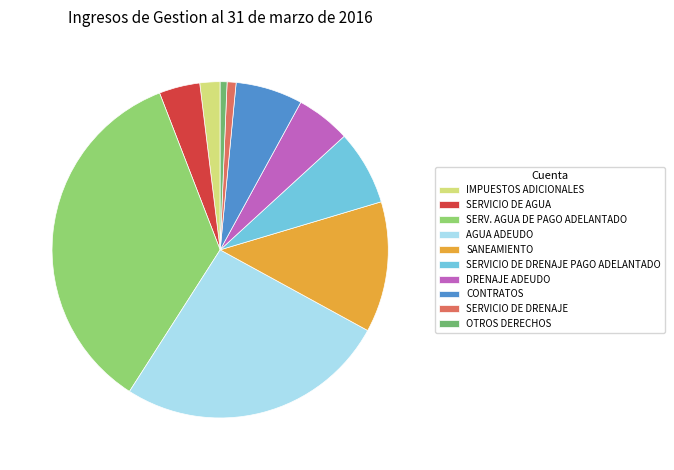

Combined, do SERVICIO DE DRENAJE and SERV. AGUA DE PAGO ADELANTADO account for over 50%?

No